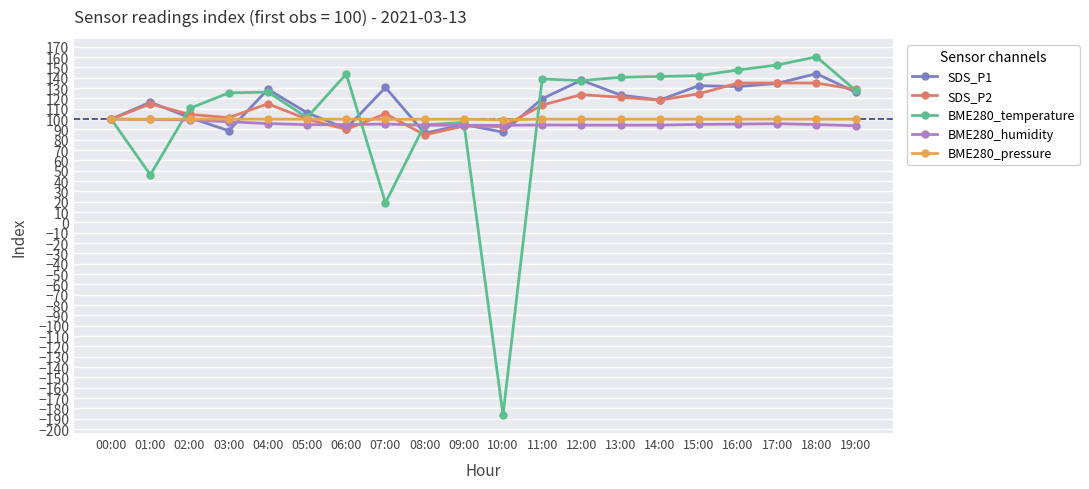

What is the total value across all series at 06:00?

519.3